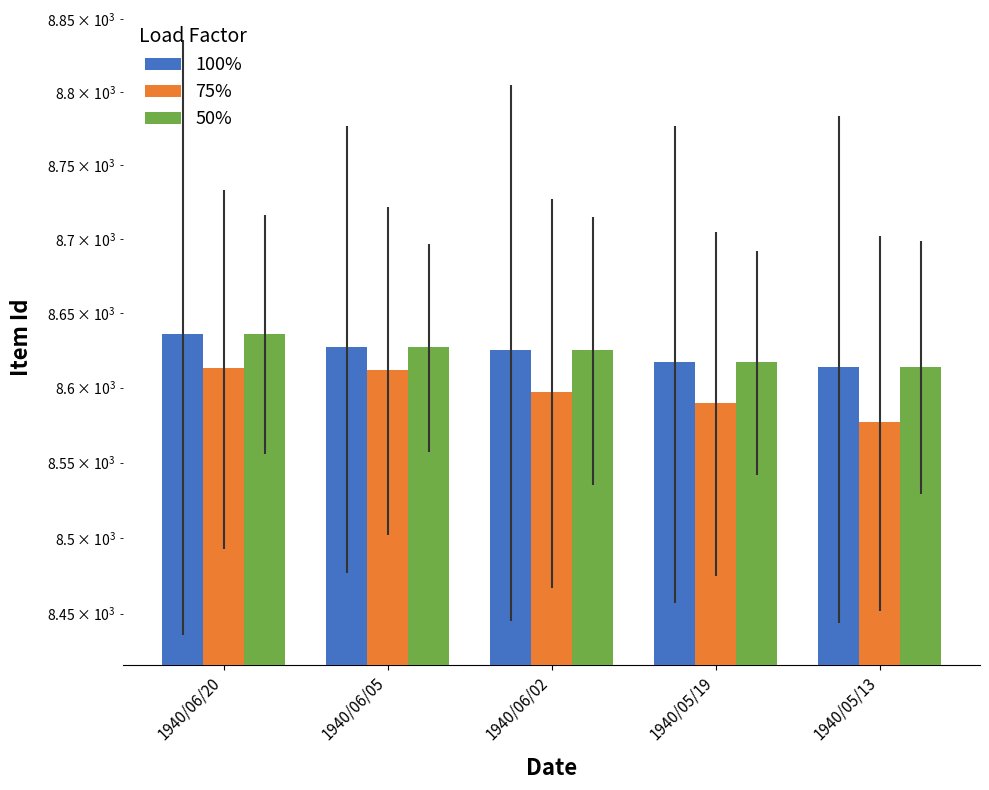

What is the label of the 3rd bar from the left?

1940/06/02